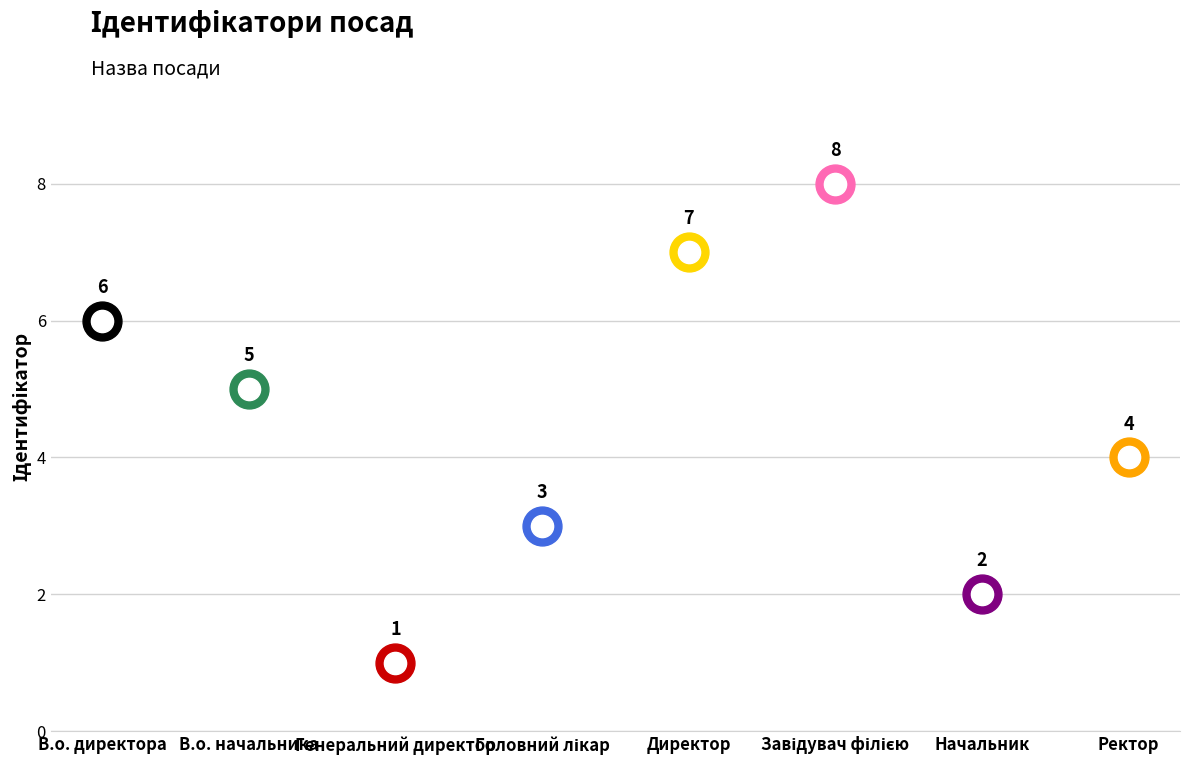

What position from the left is Завідувач філією?

6